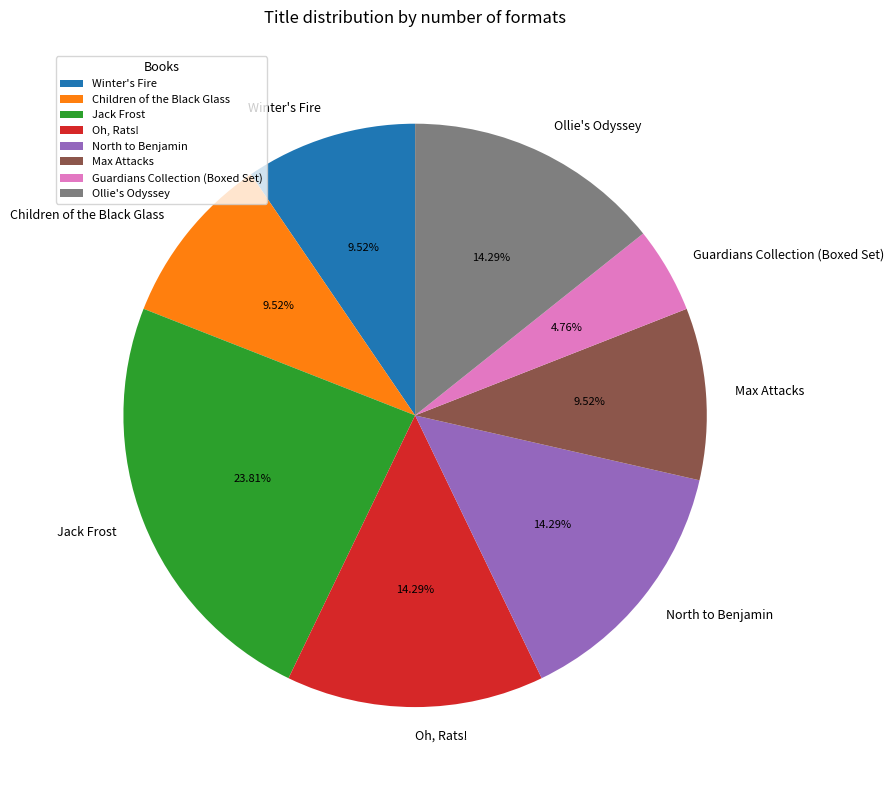

The Max Attacks slice represents 10% of the pie. True or false?

True